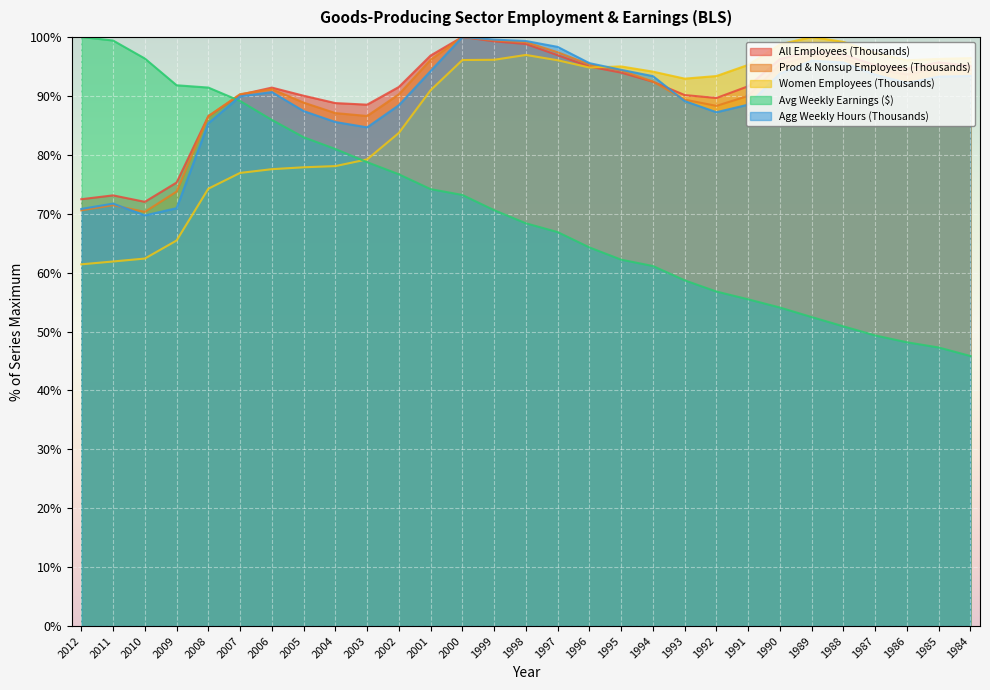

At how many categories does at least one series exceed 50?

29